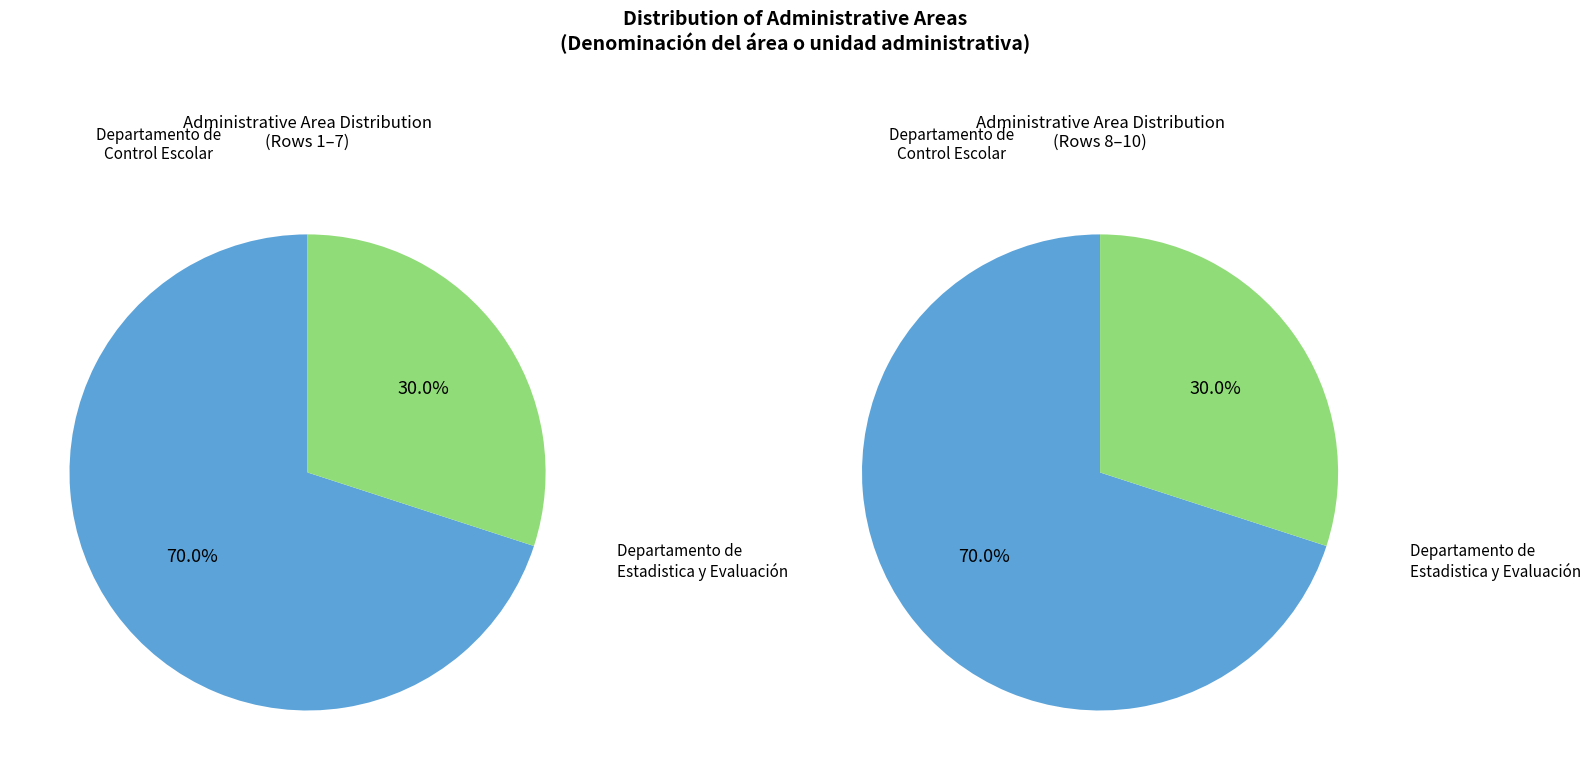

True or false: Departamento de Control Escolar accounts for 70% of the total.

True